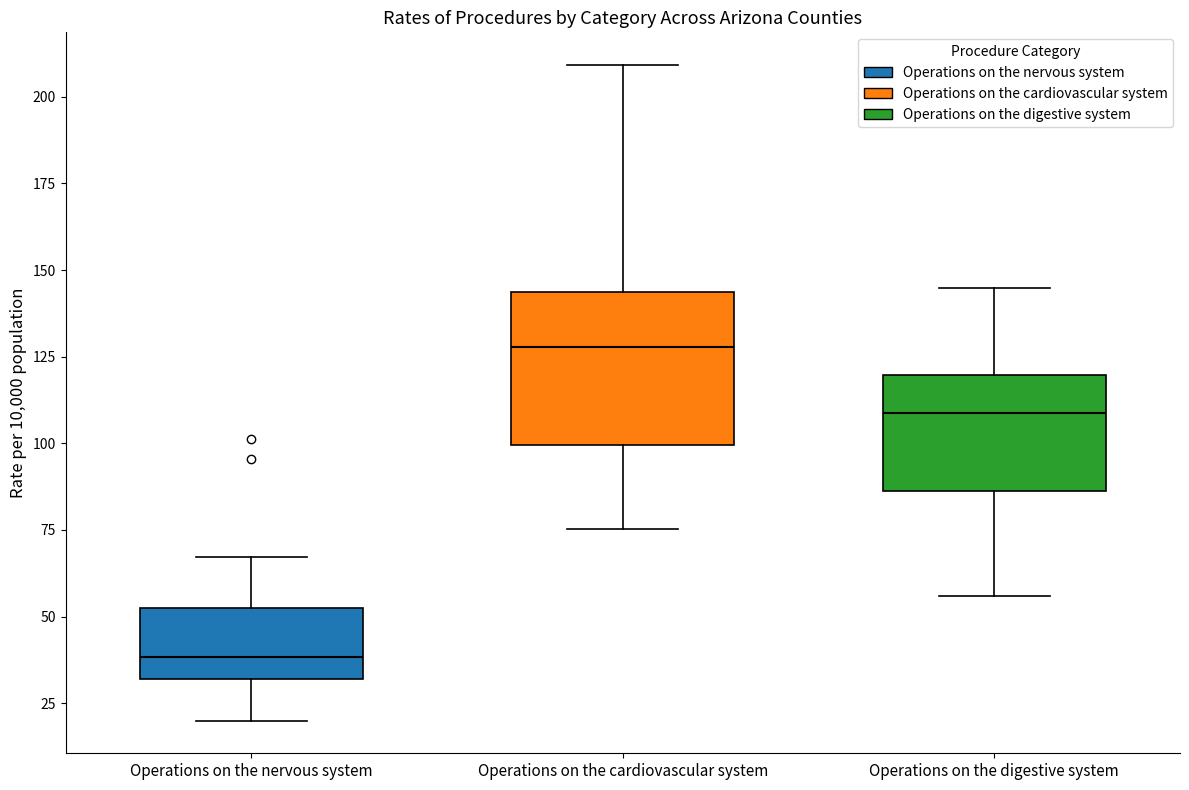

Comparing the boxes themselves (not the whiskers), which one is the tallest?

Operations on the cardiovascular system